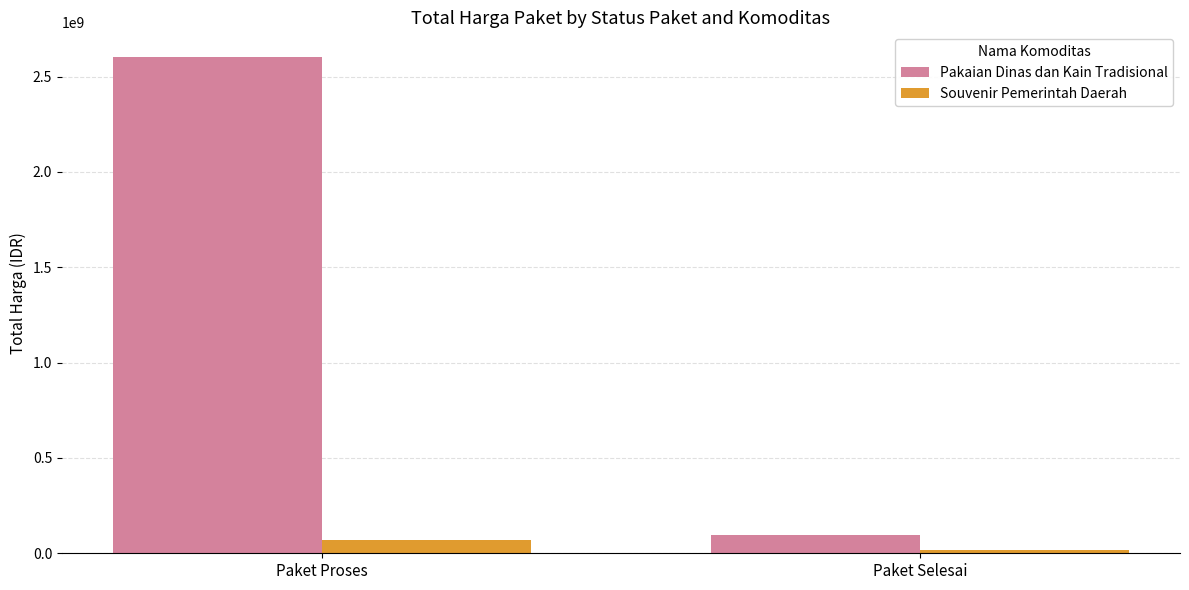

What is the difference between the maximum and minimum values in the Souvenir Pemerintah Daerah series?

52937500